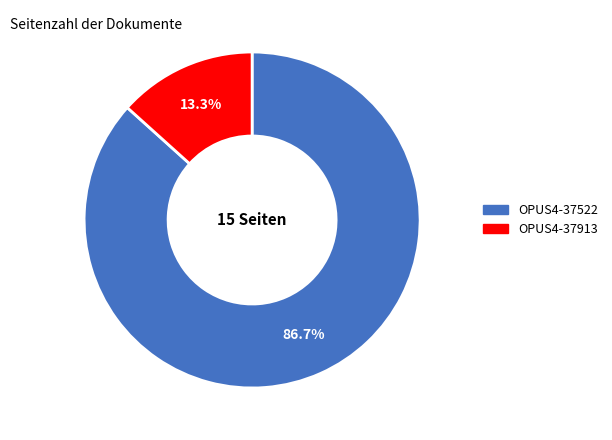

To the nearest percent, what is the difference between the OPUS4-37522 and OPUS4-37913 slice percentages?

73%